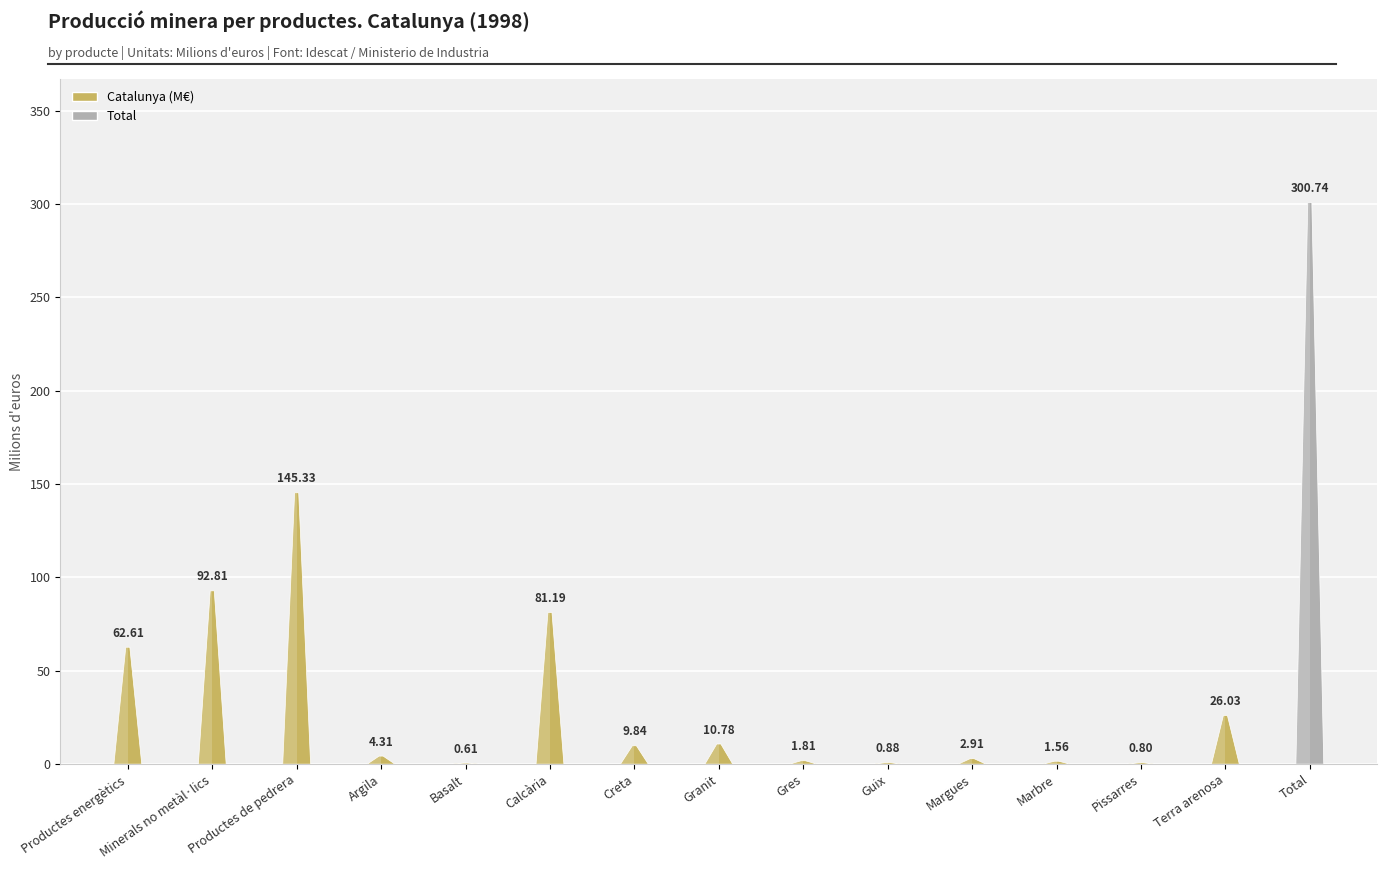

What position from the left is Granit?

8